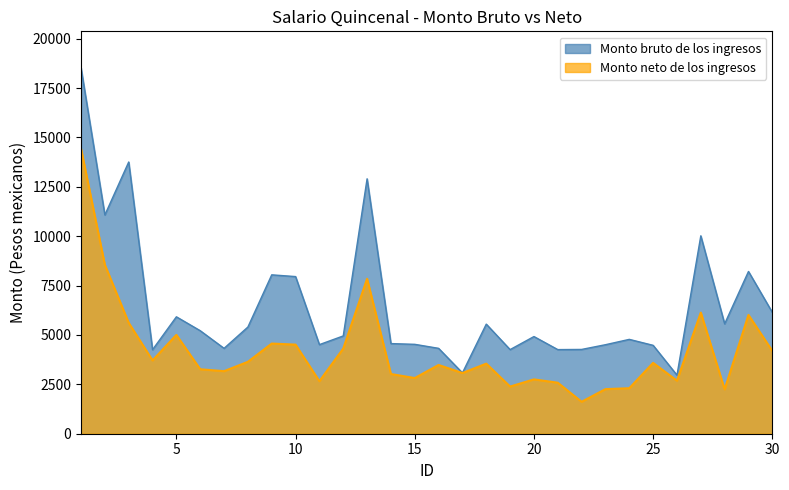

Between 12 and 28, which series saw the biggest shift?

Monto neto de los ingresos